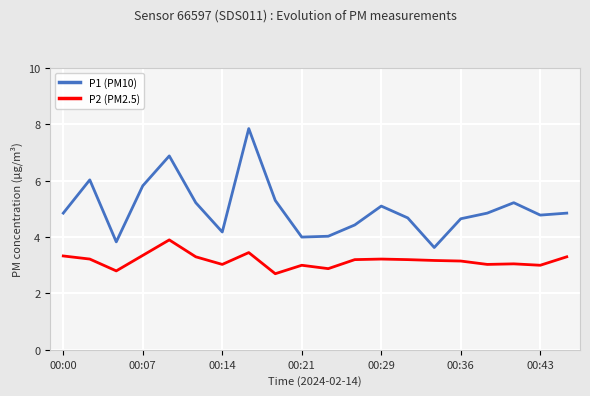

True or false: P1 (PM10) and P2 (PM2.5) cross at least once.

False